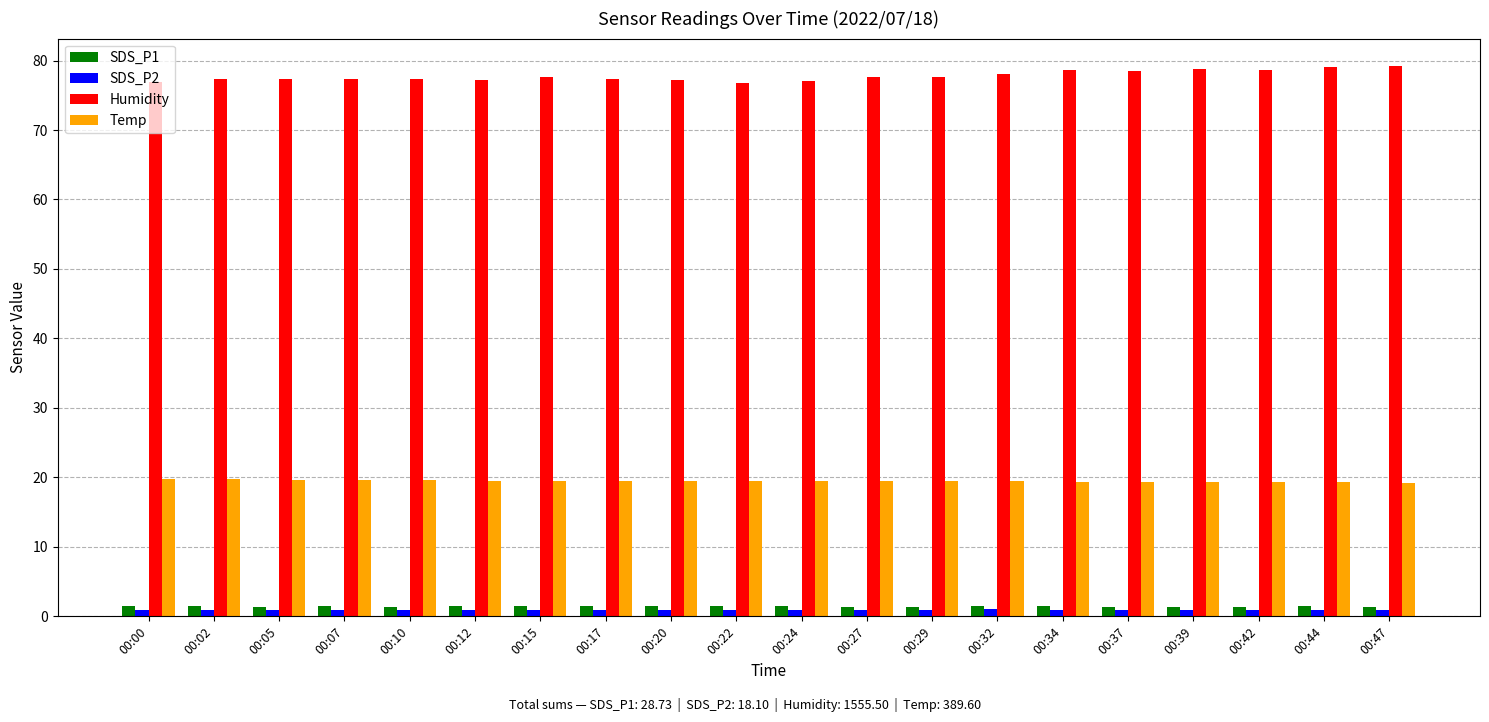

Is the value of SDS_P1 at 00:32 greater than the value of Temp at 00:24?

No